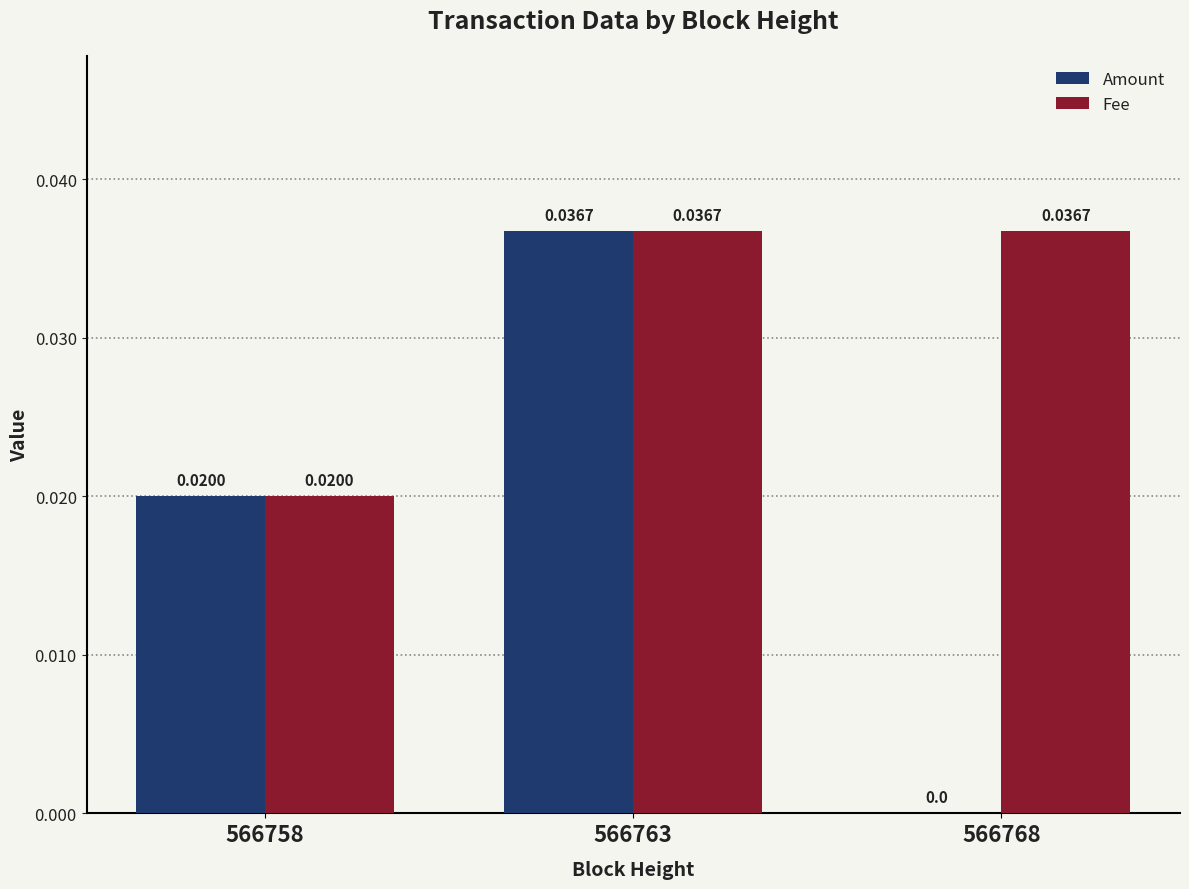

At which category is the sum across all series the highest?

566763